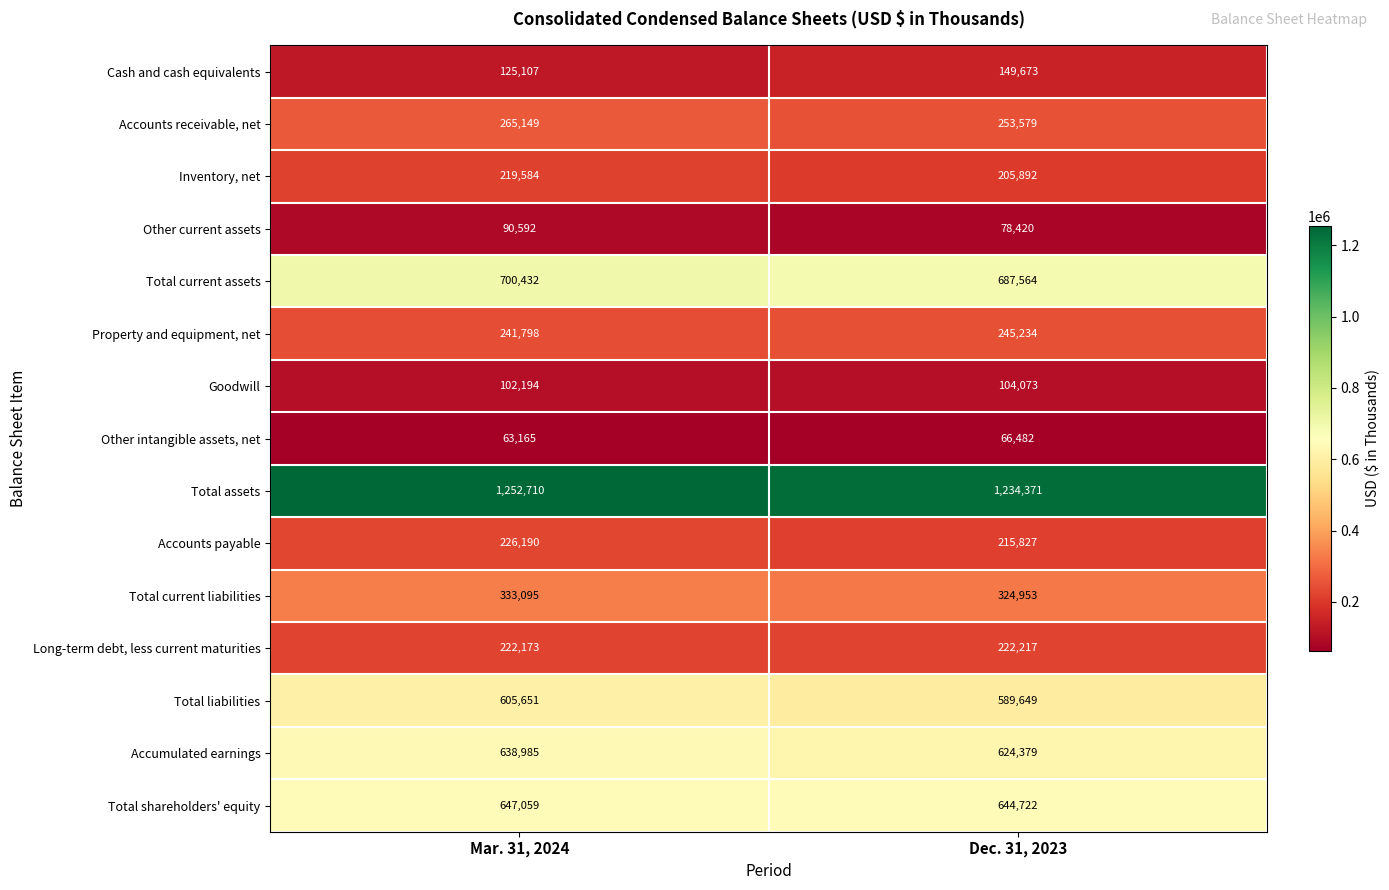

What is the difference between the maximum and minimum values in the Total assets series?

18339